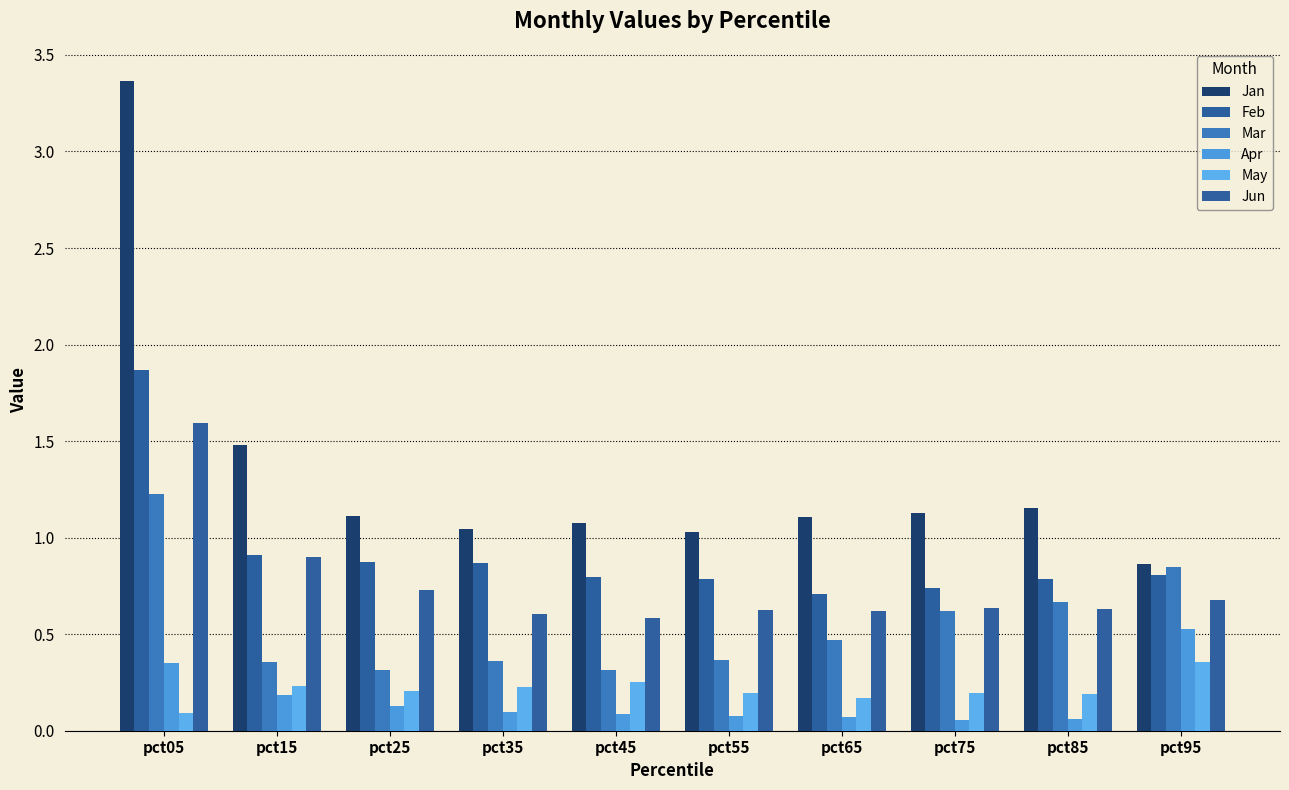

Where is May nearest to the value 0?

pct05